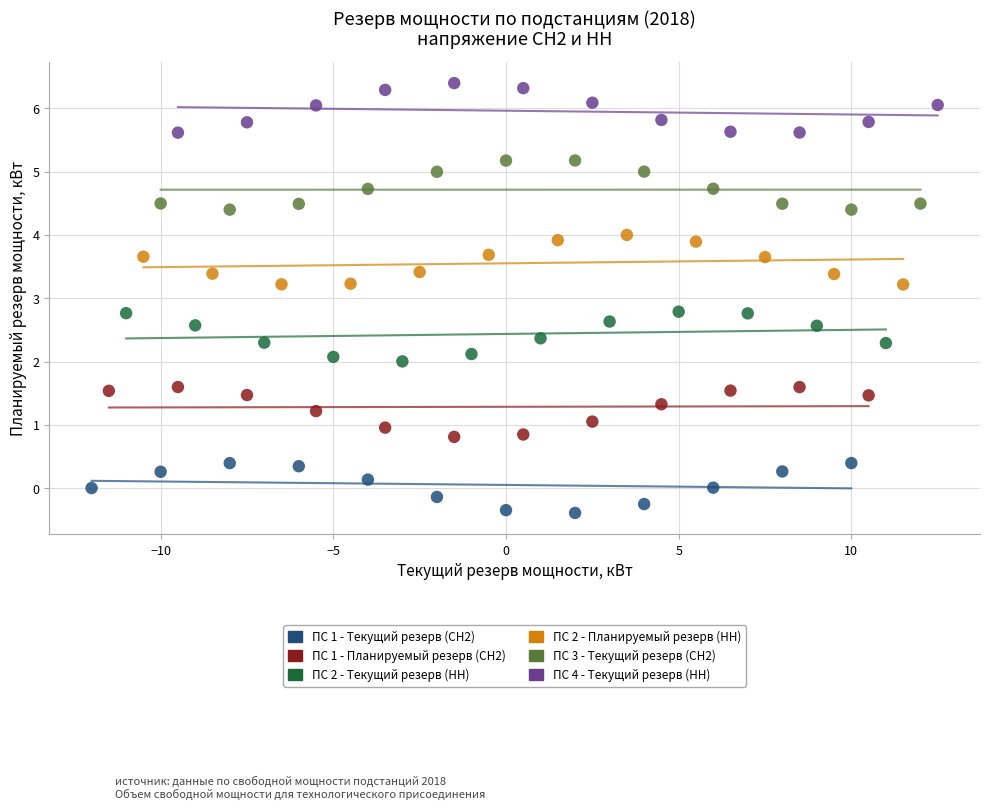

Which series reaches the minimum Y coordinate?

ПС 1 - Текущий резерв (СН2)